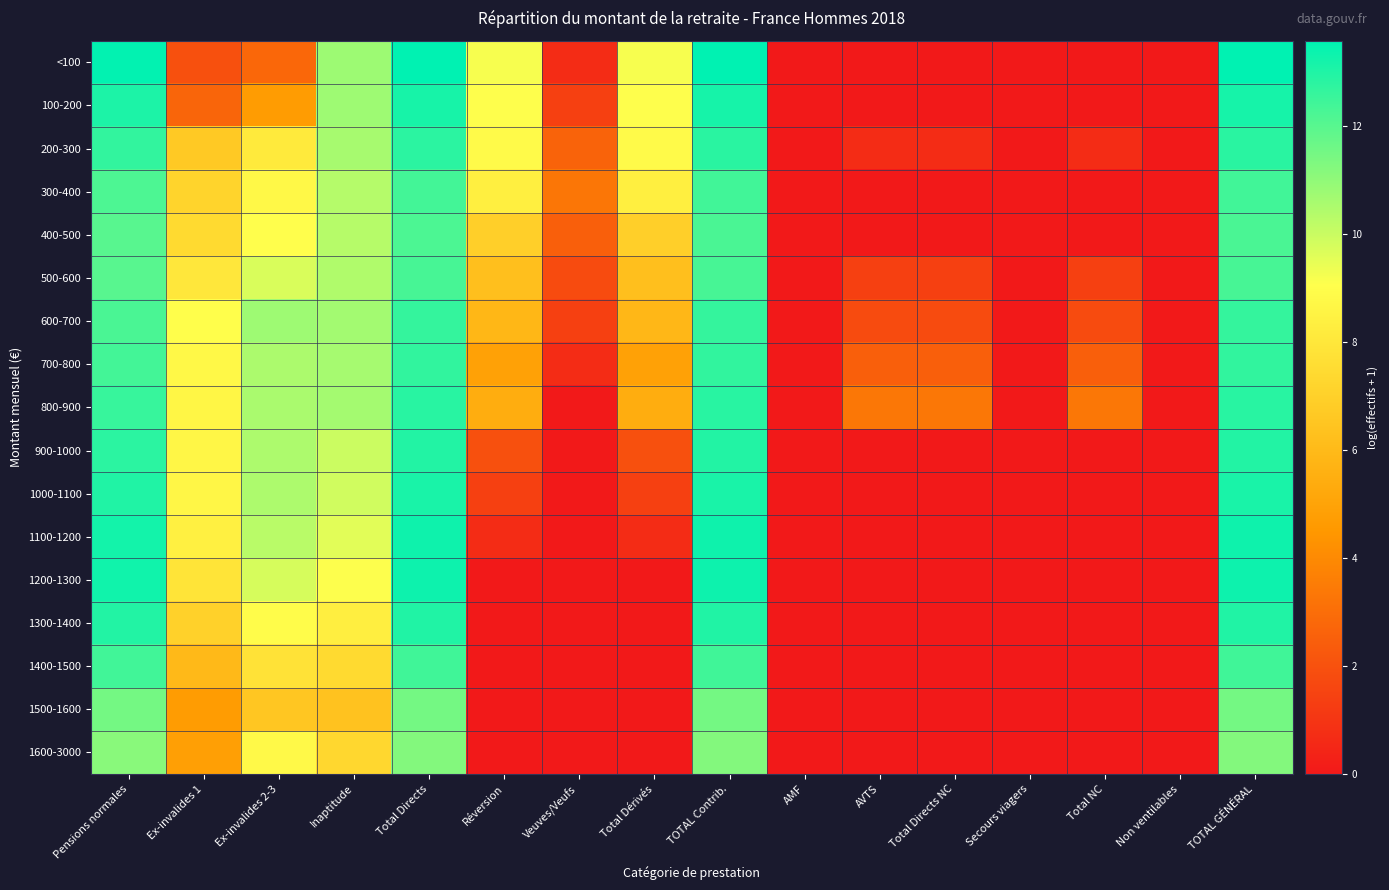

Reading left to right, list all the values displayed in this chart.

<100: Pensions normales=13.5	Ex-invalides 1=1.9	Ex-invalides 2-3=2.8	Inaptitude=10.8	Total Directs=13.6	Réversion=9.2	Veuves/Veufs=0.7	Total Dérivés=9.2	TOTAL Contrib.=13.6	AMF=0.0	AVTS=0.0	Total Directs NC=0.0	Secours viagers=0.0	Total NC=0.0	Non ventilables=0.0	TOTAL GÉNÉRAL=13.6
100-200: Pensions normales=13.1	Ex-invalides 1=2.7	Ex-invalides 2-3=4.7	Inaptitude=10.8	Total Directs=13.2	Réversion=9.1	Veuves/Veufs=1.4	Total Dérivés=9.1	TOTAL Contrib.=13.2	AMF=0.0	AVTS=0.0	Total Directs NC=0.0	Secours viagers=0.0	Total NC=0.0	Non ventilables=0.0	TOTAL GÉNÉRAL=13.2
200-300: Pensions normales=12.7	Ex-invalides 1=6.7	Ex-invalides 2-3=8.1	Inaptitude=10.6	Total Directs=12.8	Réversion=8.8	Veuves/Veufs=2.6	Total Dérivés=8.9	TOTAL Contrib.=12.8	AMF=0.0	AVTS=0.7	Total Directs NC=0.7	Secours viagers=0.0	Total NC=0.7	Non ventilables=0.0	TOTAL GÉNÉRAL=12.8
300-400: Pensions normales=12.2	Ex-invalides 1=7.2	Ex-invalides 2-3=8.8	Inaptitude=10.4	Total Directs=12.4	Réversion=8.4	Veuves/Veufs=3.3	Total Dérivés=8.4	TOTAL Contrib.=12.4	AMF=0.0	AVTS=0.0	Total Directs NC=0.0	Secours viagers=0.0	Total NC=0.0	Non ventilables=0.0	TOTAL GÉNÉRAL=12.4
400-500: Pensions normales=12.0	Ex-invalides 1=7.4	Ex-invalides 2-3=9.0	Inaptitude=10.3	Total Directs=12.2	Réversion=7.0	Veuves/Veufs=2.5	Total Dérivés=7.0	TOTAL Contrib.=12.2	AMF=0.0	AVTS=0.0	Total Directs NC=0.0	Secours viagers=0.0	Total NC=0.0	Non ventilables=0.0	TOTAL GÉNÉRAL=12.2
500-600: Pensions normales=12.0	Ex-invalides 1=8.0	Ex-invalides 2-3=9.7	Inaptitude=10.4	Total Directs=12.3	Réversion=6.2	Veuves/Veufs=1.8	Total Dérivés=6.2	TOTAL Contrib.=12.3	AMF=0.0	AVTS=1.4	Total Directs NC=1.4	Secours viagers=0.0	Total NC=1.4	Non ventilables=0.0	TOTAL GÉNÉRAL=12.3
600-700: Pensions normales=12.2	Ex-invalides 1=9.0	Ex-invalides 2-3=10.7	Inaptitude=10.7	Total Directs=12.6	Réversion=5.9	Veuves/Veufs=1.4	Total Dérivés=5.9	TOTAL Contrib.=12.6	AMF=0.0	AVTS=1.8	Total Directs NC=1.8	Secours viagers=0.0	Total NC=1.8	Non ventilables=0.0	TOTAL GÉNÉRAL=12.6
700-800: Pensions normales=12.4	Ex-invalides 1=8.7	Ex-invalides 2-3=10.5	Inaptitude=10.6	Total Directs=12.7	Réversion=4.9	Veuves/Veufs=0.7	Total Dérivés=4.9	TOTAL Contrib.=12.7	AMF=0.0	AVTS=2.5	Total Directs NC=2.5	Secours viagers=0.0	Total NC=2.5	Non ventilables=0.0	TOTAL GÉNÉRAL=12.7
800-900: Pensions normales=12.6	Ex-invalides 1=8.7	Ex-invalides 2-3=10.5	Inaptitude=10.7	Total Directs=12.9	Réversion=5.4	Veuves/Veufs=0.0	Total Dérivés=5.4	TOTAL Contrib.=12.9	AMF=0.0	AVTS=3.4	Total Directs NC=3.4	Secours viagers=0.0	Total NC=3.4	Non ventilables=0.0	TOTAL GÉNÉRAL=12.9
900-1000: Pensions normales=12.8	Ex-invalides 1=8.7	Ex-invalides 2-3=10.5	Inaptitude=10.0	Total Directs=13.0	Réversion=1.9	Veuves/Veufs=0.0	Total Dérivés=1.9	TOTAL Contrib.=13.0	AMF=0.0	AVTS=0.0	Total Directs NC=0.0	Secours viagers=0.0	Total NC=0.0	Non ventilables=0.0	TOTAL GÉNÉRAL=13.0
1000-1100: Pensions normales=13.0	Ex-invalides 1=8.7	Ex-invalides 2-3=10.5	Inaptitude=9.9	Total Directs=13.1	Réversion=1.4	Veuves/Veufs=0.0	Total Dérivés=1.4	TOTAL Contrib.=13.1	AMF=0.0	AVTS=0.0	Total Directs NC=0.0	Secours viagers=0.0	Total NC=0.0	Non ventilables=0.0	TOTAL GÉNÉRAL=13.1
1100-1200: Pensions normales=13.2	Ex-invalides 1=8.4	Ex-invalides 2-3=10.3	Inaptitude=9.6	Total Directs=13.3	Réversion=0.7	Veuves/Veufs=0.0	Total Dérivés=0.7	TOTAL Contrib.=13.3	AMF=0.0	AVTS=0.0	Total Directs NC=0.0	Secours viagers=0.0	Total NC=0.0	Non ventilables=0.0	TOTAL GÉNÉRAL=13.3
1200-1300: Pensions normales=13.3	Ex-invalides 1=7.9	Ex-invalides 2-3=9.8	Inaptitude=9.1	Total Directs=13.3	Réversion=0.0	Veuves/Veufs=0.0	Total Dérivés=0.0	TOTAL Contrib.=13.3	AMF=0.0	AVTS=0.0	Total Directs NC=0.0	Secours viagers=0.0	Total NC=0.0	Non ventilables=0.0	TOTAL GÉNÉRAL=13.3
1300-1400: Pensions normales=13.0	Ex-invalides 1=7.0	Ex-invalides 2-3=8.9	Inaptitude=8.3	Total Directs=13.0	Réversion=0.0	Veuves/Veufs=0.0	Total Dérivés=0.0	TOTAL Contrib.=13.0	AMF=0.0	AVTS=0.0	Total Directs NC=0.0	Secours viagers=0.0	Total NC=0.0	Non ventilables=0.0	TOTAL GÉNÉRAL=13.0
1400-1500: Pensions normales=12.4	Ex-invalides 1=6.0	Ex-invalides 2-3=7.8	Inaptitude=7.4	Total Directs=12.4	Réversion=0.0	Veuves/Veufs=0.0	Total Dérivés=0.0	TOTAL Contrib.=12.4	AMF=0.0	AVTS=0.0	Total Directs NC=0.0	Secours viagers=0.0	Total NC=0.0	Non ventilables=0.0	TOTAL GÉNÉRAL=12.4
1500-1600: Pensions normales=11.5	Ex-invalides 1=4.7	Ex-invalides 2-3=6.6	Inaptitude=6.4	Total Directs=11.5	Réversion=0.0	Veuves/Veufs=0.0	Total Dérivés=0.0	TOTAL Contrib.=11.5	AMF=0.0	AVTS=0.0	Total Directs NC=0.0	Secours viagers=0.0	Total NC=0.0	Non ventilables=0.0	TOTAL GÉNÉRAL=11.5
1600-3000: Pensions normales=11.1	Ex-invalides 1=4.8	Ex-invalides 2-3=8.8	Inaptitude=7.3	Total Directs=11.2	Réversion=0.0	Veuves/Veufs=0.0	Total Dérivés=0.0	TOTAL Contrib.=11.2	AMF=0.0	AVTS=0.0	Total Directs NC=0.0	Secours viagers=0.0	Total NC=0.0	Non ventilables=0.0	TOTAL GÉNÉRAL=11.2